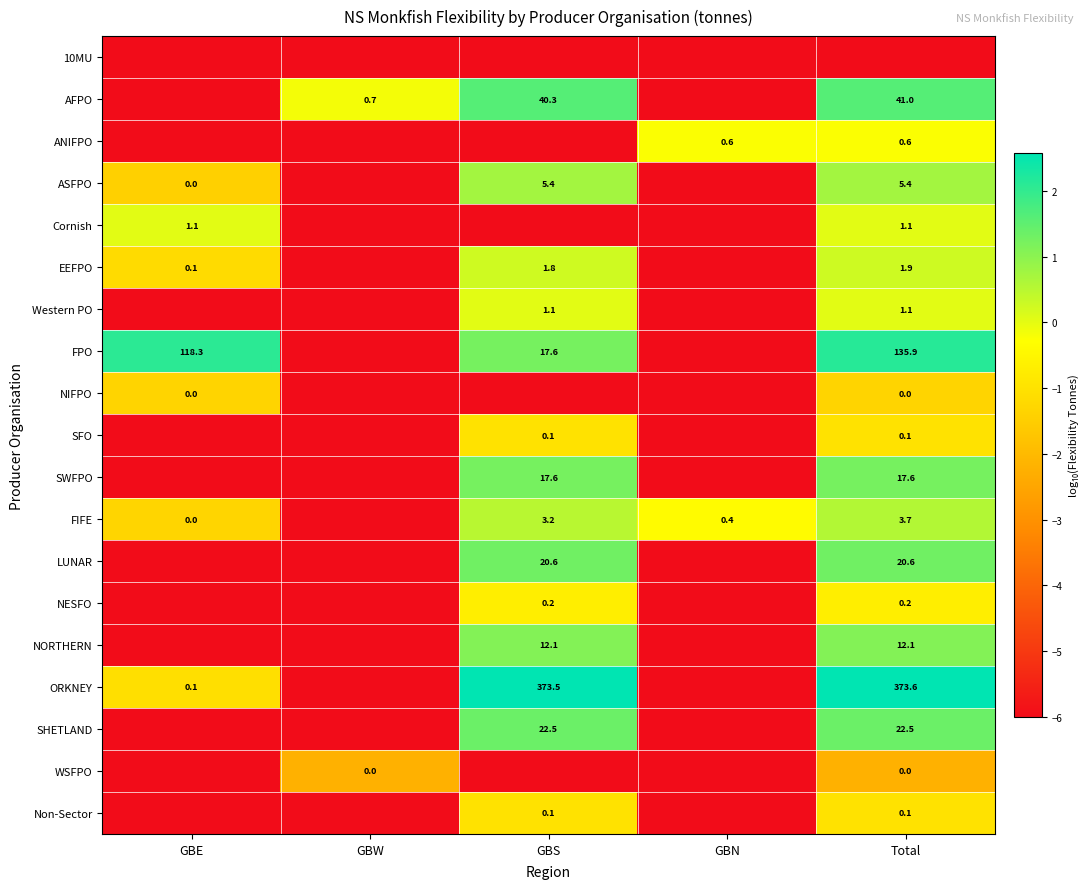

Is the value of SWFPO at GBS greater than the value of EEFPO at Total?

Yes